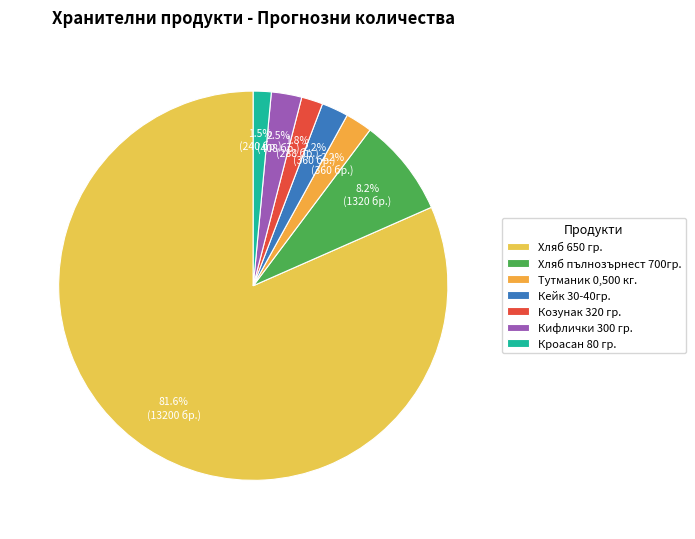

Which has a higher value, Кейк 30-40гр. or Хляб пълнозърнест 700гр.?

Хляб пълнозърнест 700гр.